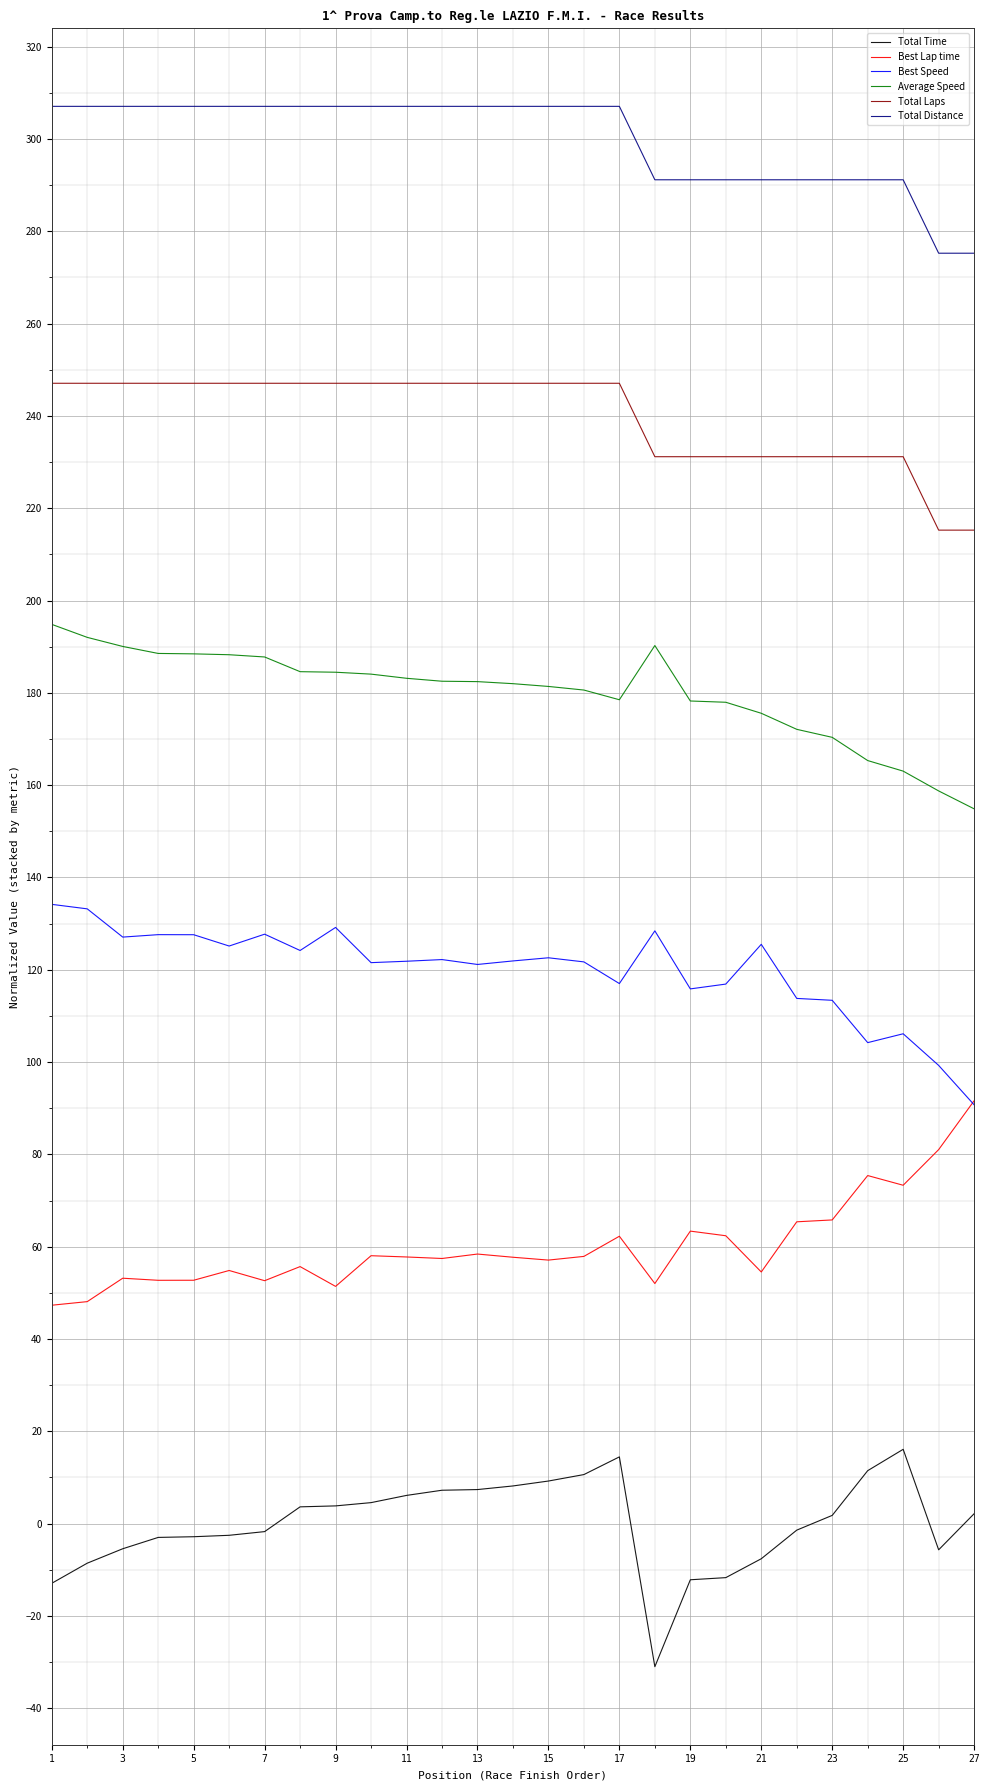

Which series has the largest total across all categories?

Total Distance